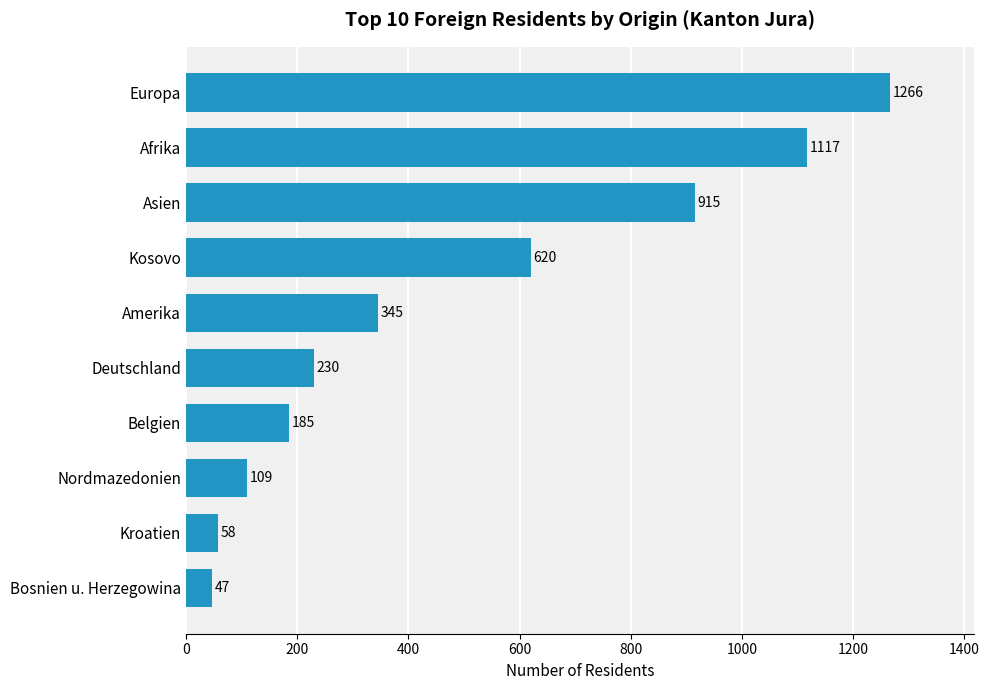

List the labels in order of value, smallest first.

Bosnien u. Herzegowina, Kroatien, Nordmazedonien, Belgien, Deutschland, Amerika, Kosovo, Asien, Afrika, Europa